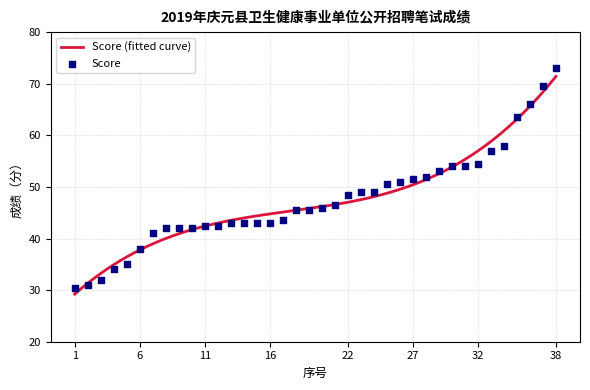

Which has a higher value, 12 or 23?

23